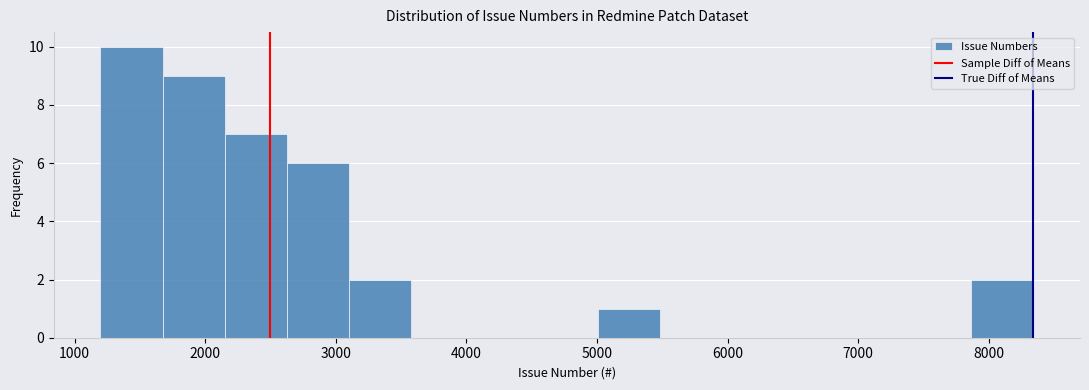

What is the height of the bar covering 5000 to 5500 on the x-axis? Neither the bar edges nor the heights are printed on the chart, so give them approximately, as read against the axes.

1